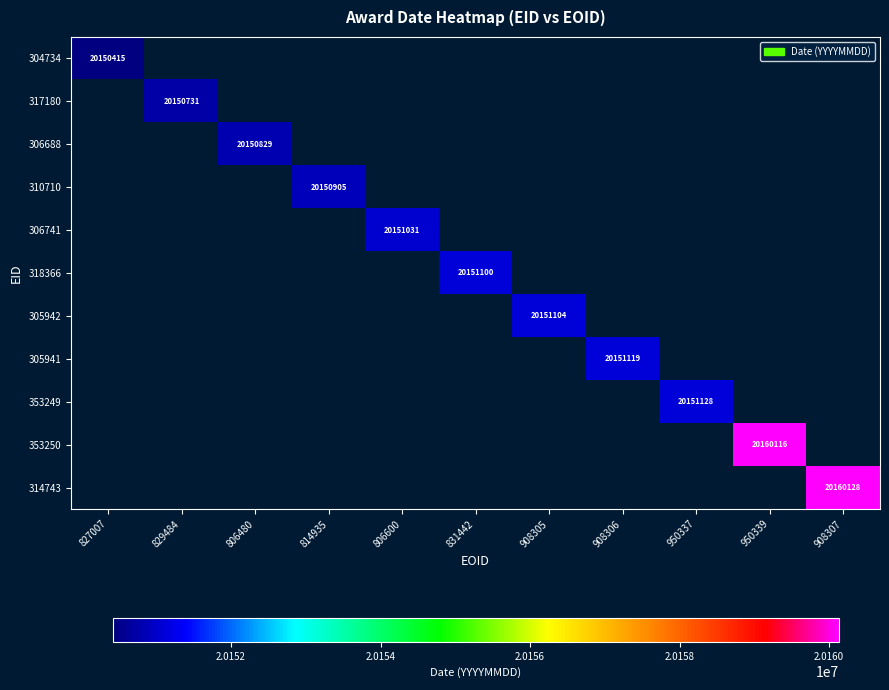

The value of 314743 at 908307 is 13089029. True or false?

False